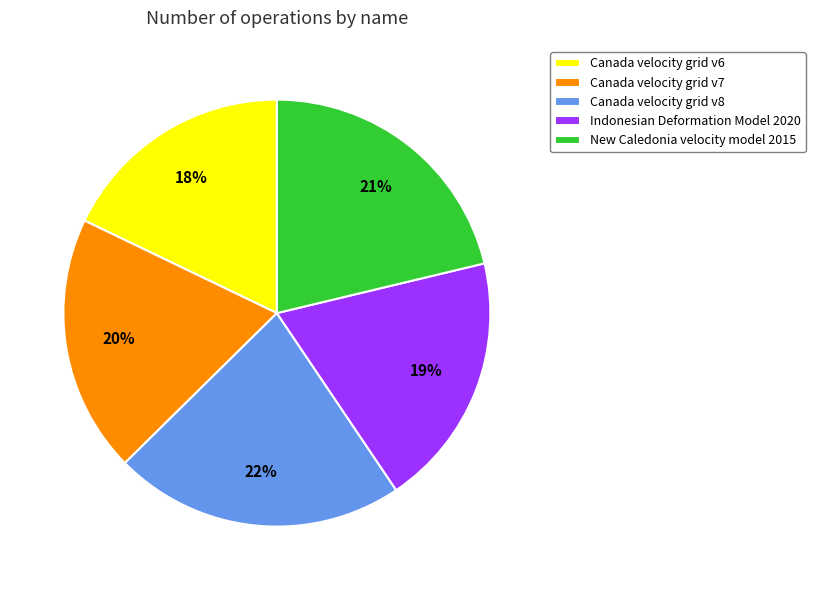

Is New Caledonia velocity model 2015 the majority of the pie?

No